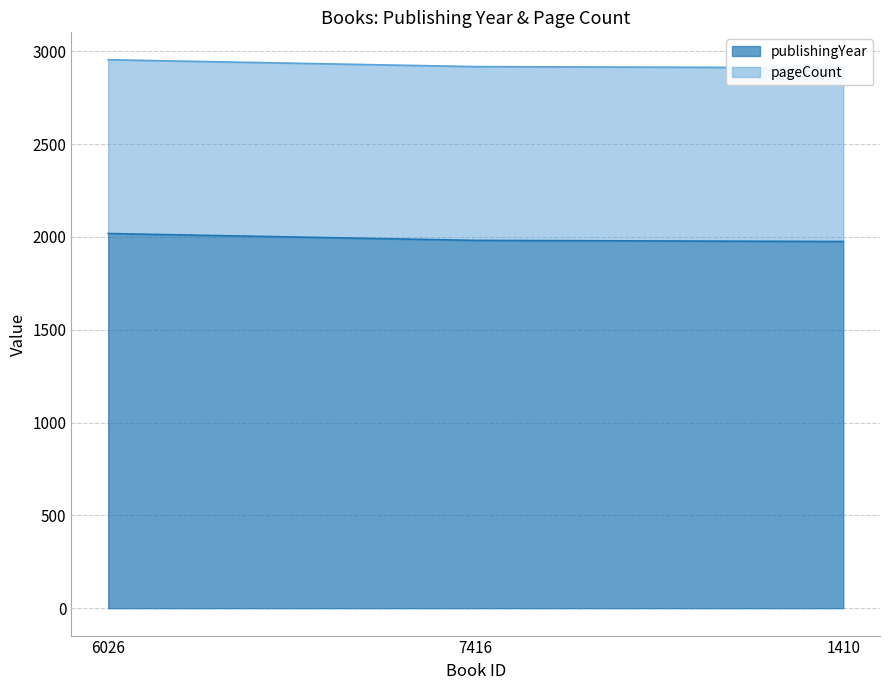

What is the difference between the values at 6026 and 1410?

43